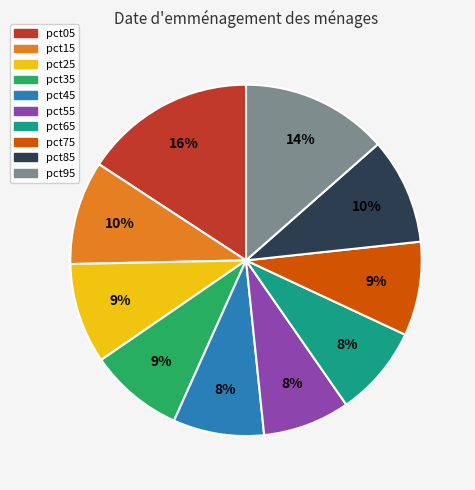

The pct75 slice represents 9% of the pie. True or false?

True